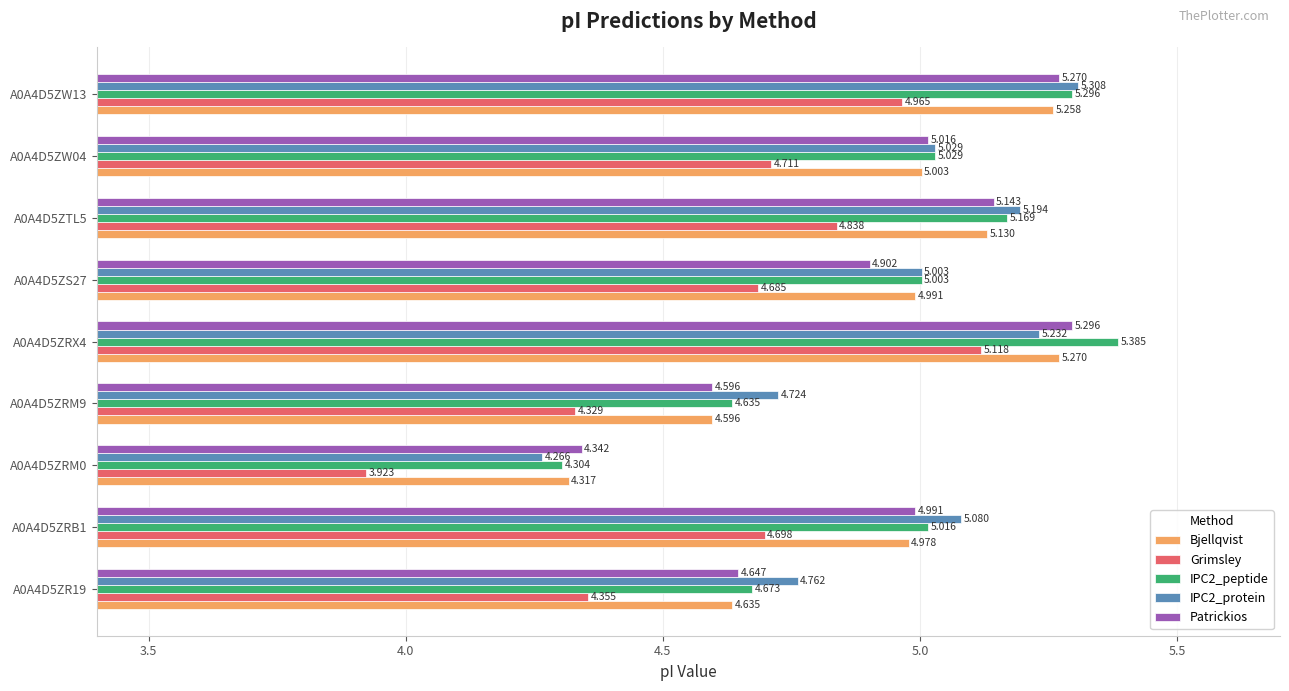

Which series has the widest spread of values?

Grimsley